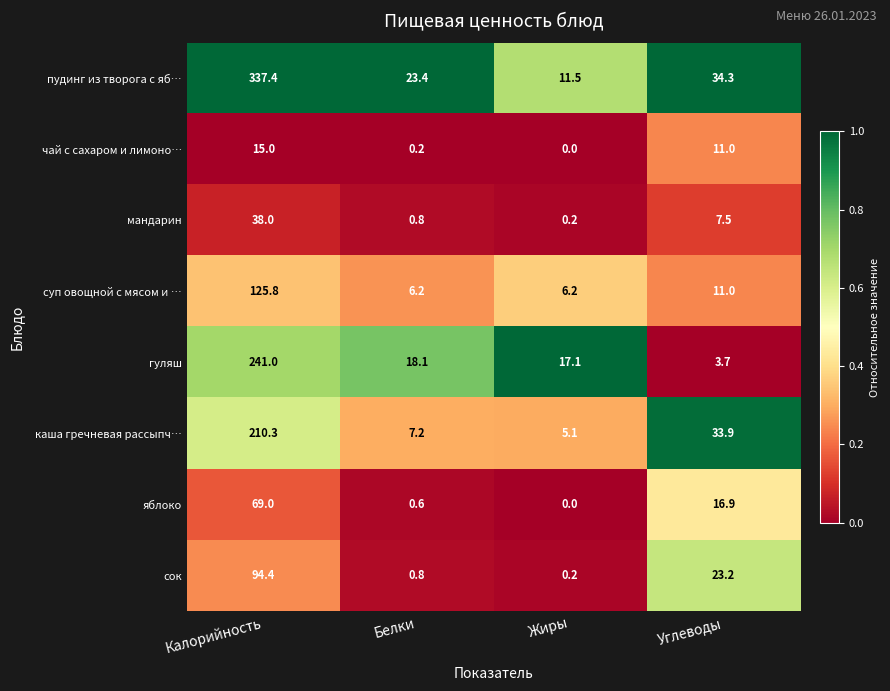

Is the value of яблоко at Калорийность greater than the value of суп овощной с мясом и … at Жиры?

Yes